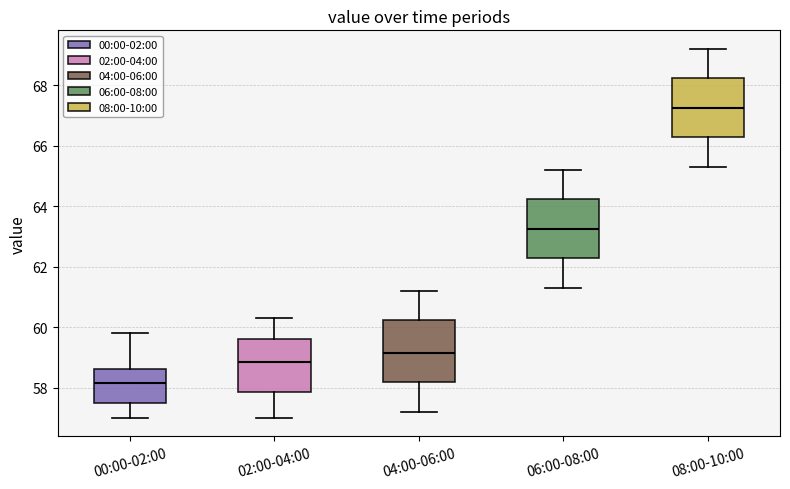

Where does the lower whisker of the box for 06:00-08:00 end on the y-axis? The values are not printed on the chart, so give them approximately, as read against the axis.

61.4